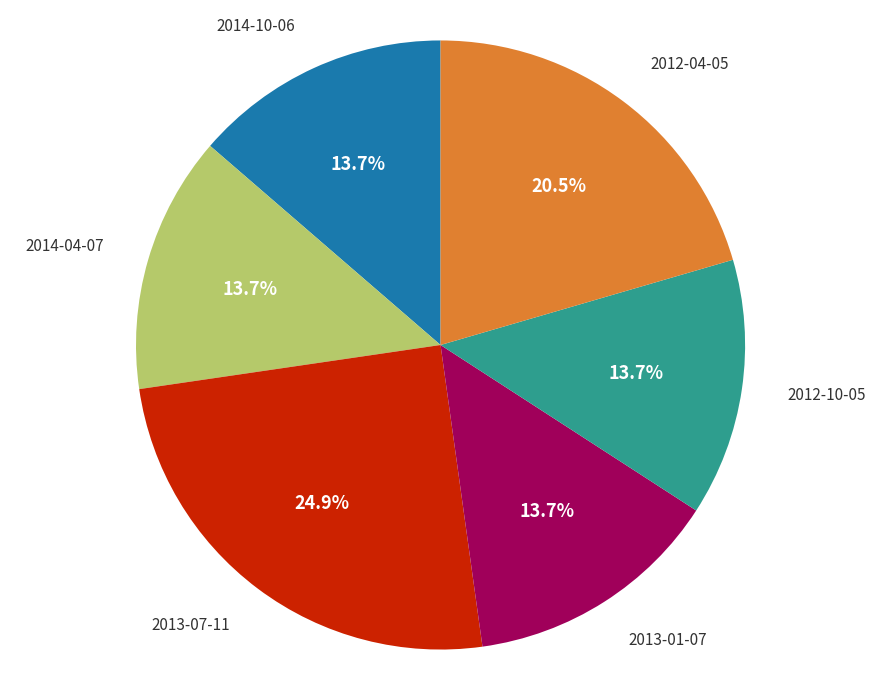

True or false: 2014-04-07 accounts for 14% of the total.

True